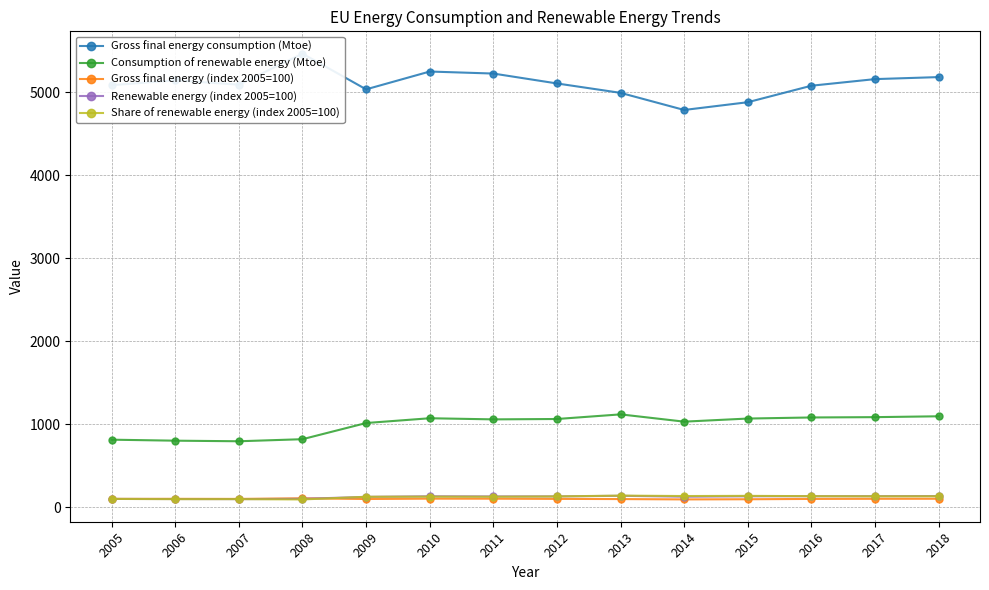

How many series are shown in this chart?

5